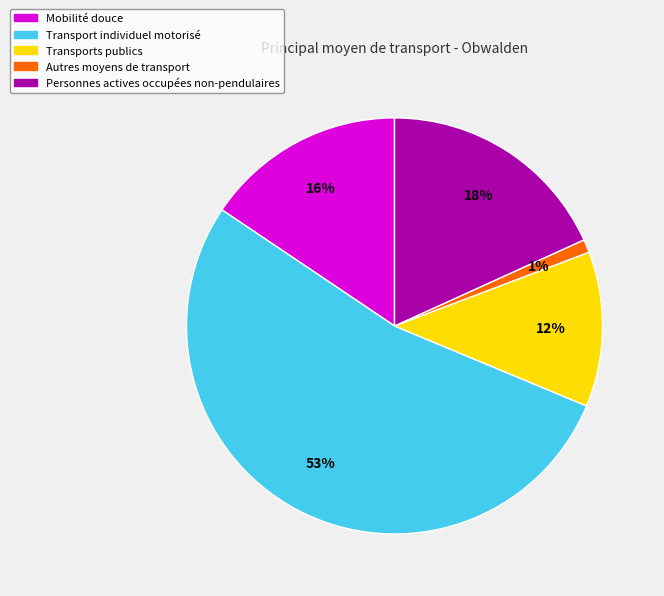

Is there a majority slice in this chart?

Yes